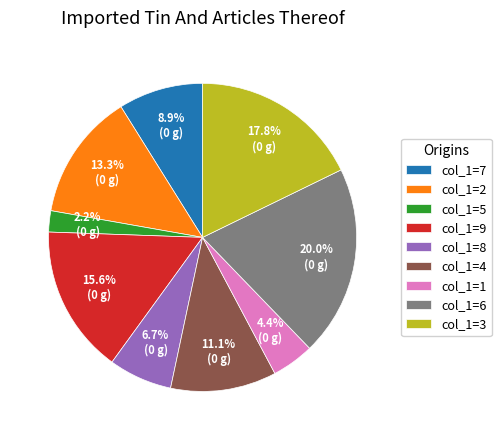

Does col_1=3 account for over 50% of the chart?

No